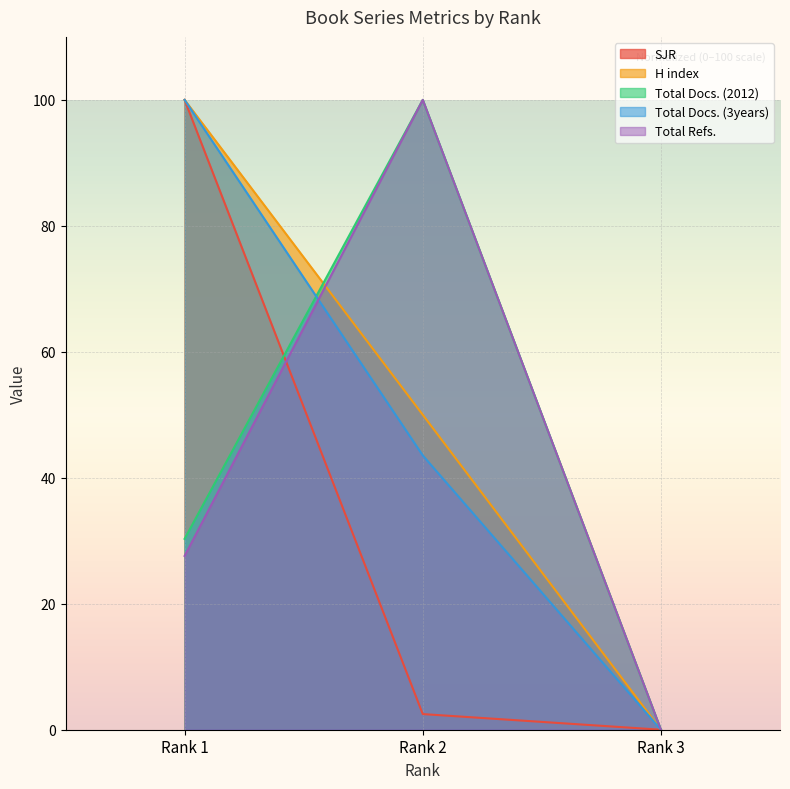

Reading left to right, extract all data points from this chart.

SJR: Rank 1=100.0	Rank 2=2.5	Rank 3=0.0
H index: Rank 1=100.0	Rank 2=50.0	Rank 3=0.0
Total Docs. (2012): Rank 1=30.3	Rank 2=100.0	Rank 3=0.0
Total Docs. (3years): Rank 1=100.0	Rank 2=43.5	Rank 3=0.0
Total Refs.: Rank 1=27.6	Rank 2=100.0	Rank 3=0.0